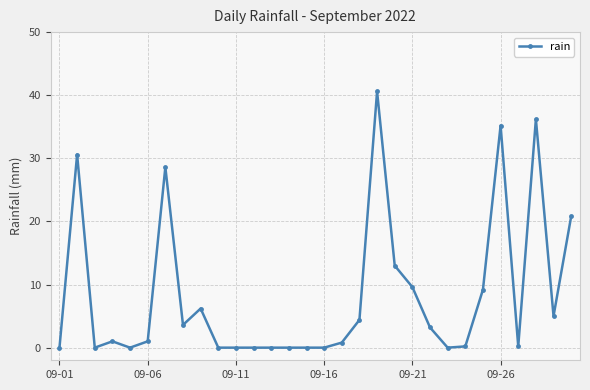

What is the difference between the second highest and second lowest values?

36.2